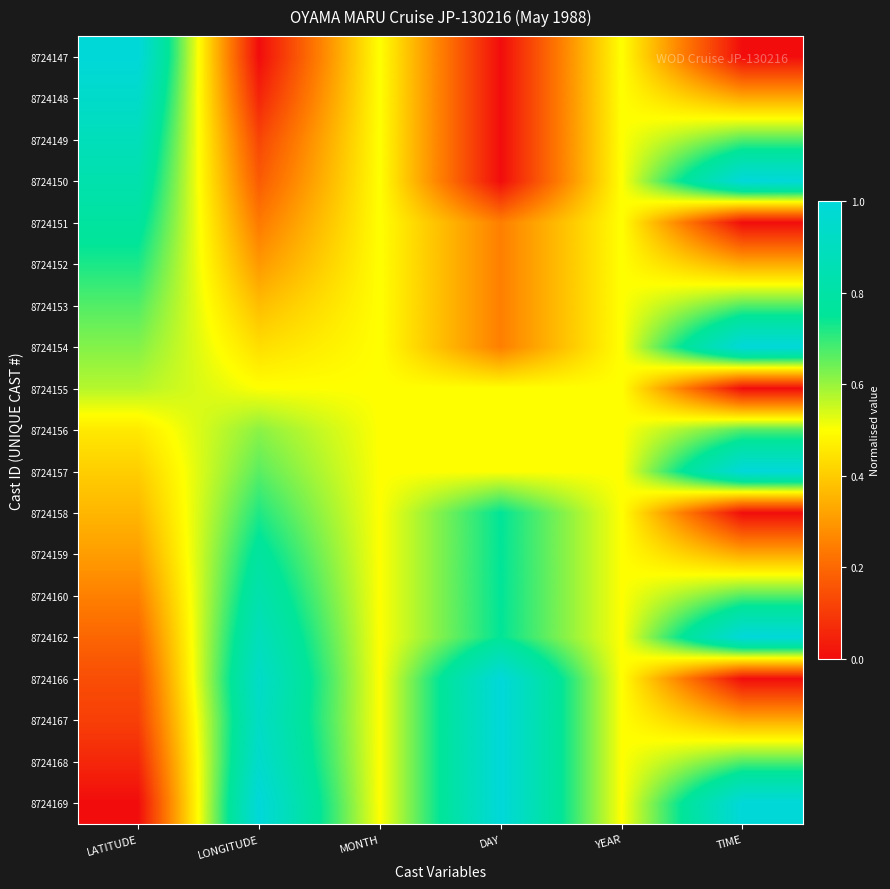

Which label corresponds to the largest value in the chart?

LATITUDE